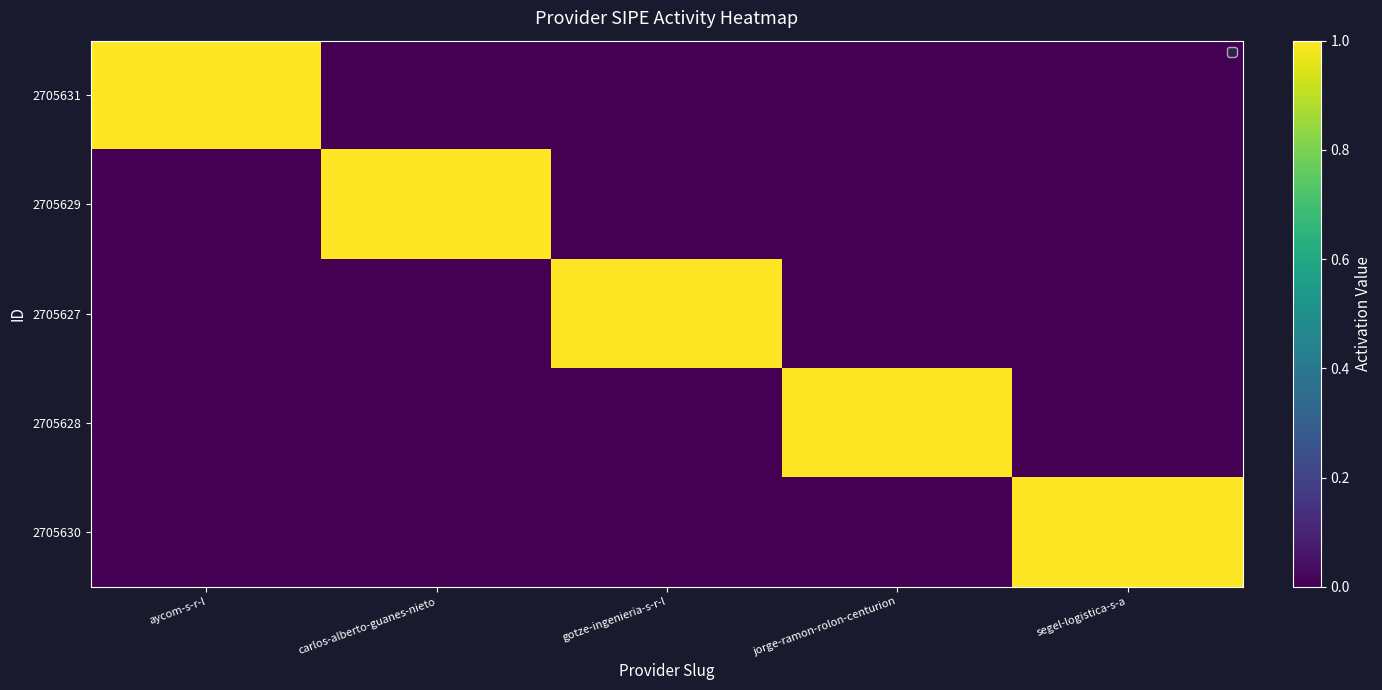

How many values in 2705631 are above zero?

1